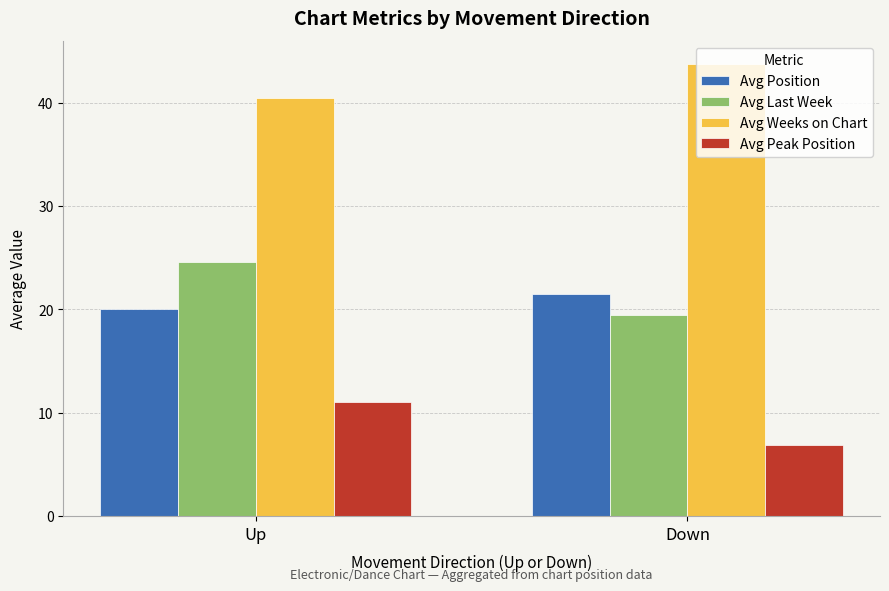

What position from the left is Up?

1